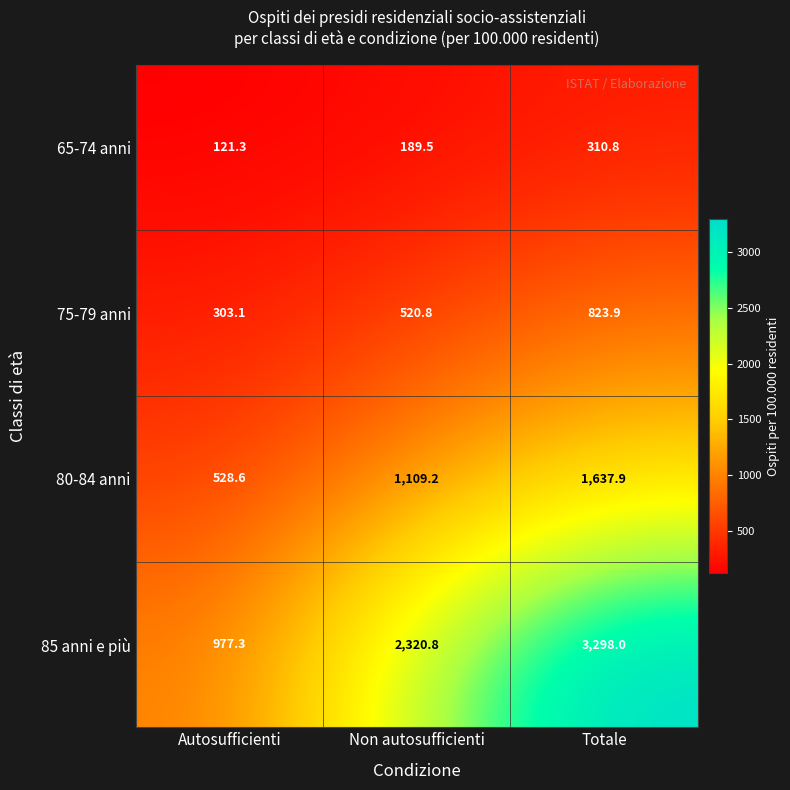

What is the spread (max minus min) of values at Non autosufficienti?

2131.3